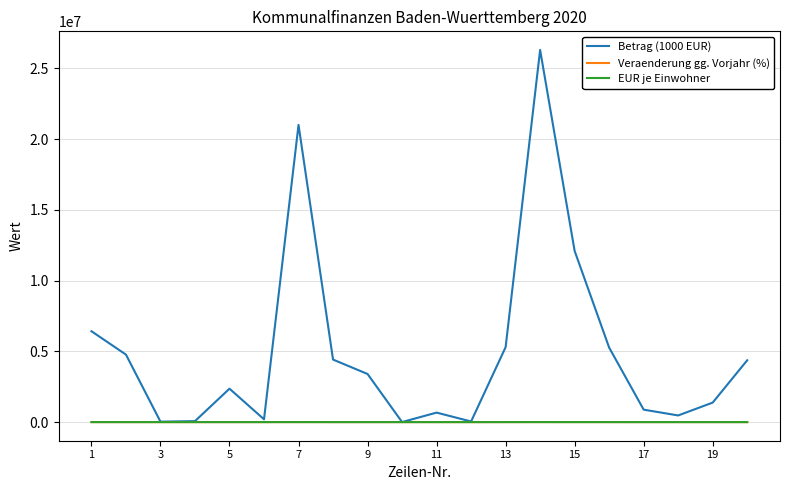

Which series has the largest total across all categories?

Betrag (1000 EUR)